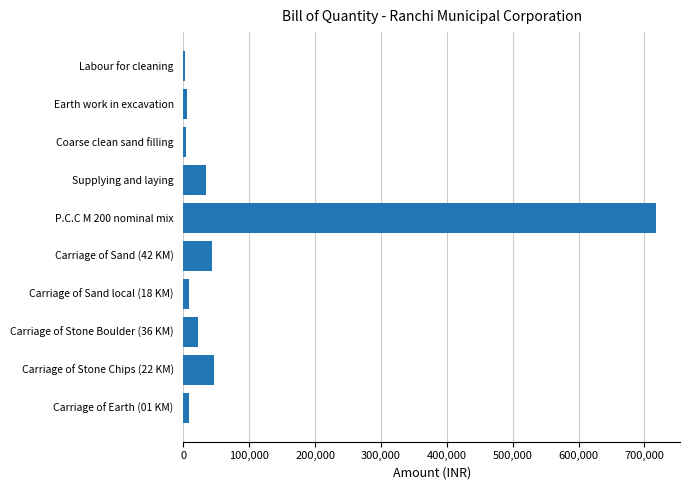

Count the number of values greater than 22406.

5